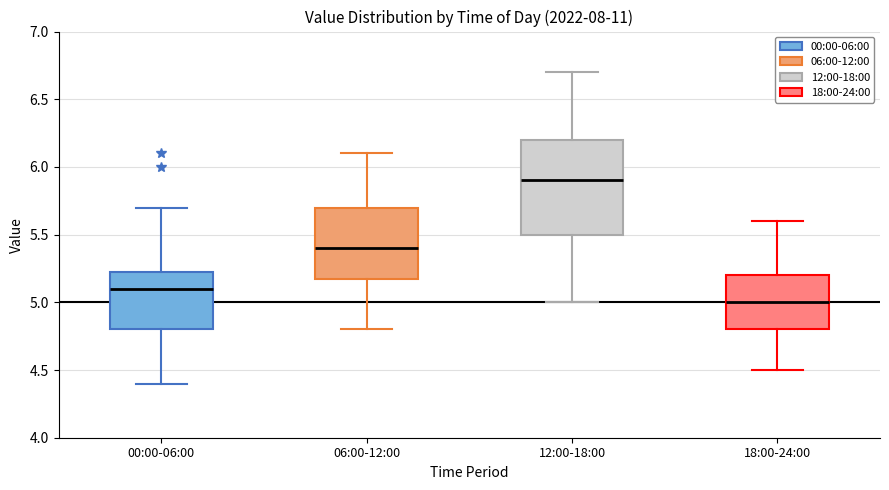

Which box's median line is the lowest?

18:00-24:00